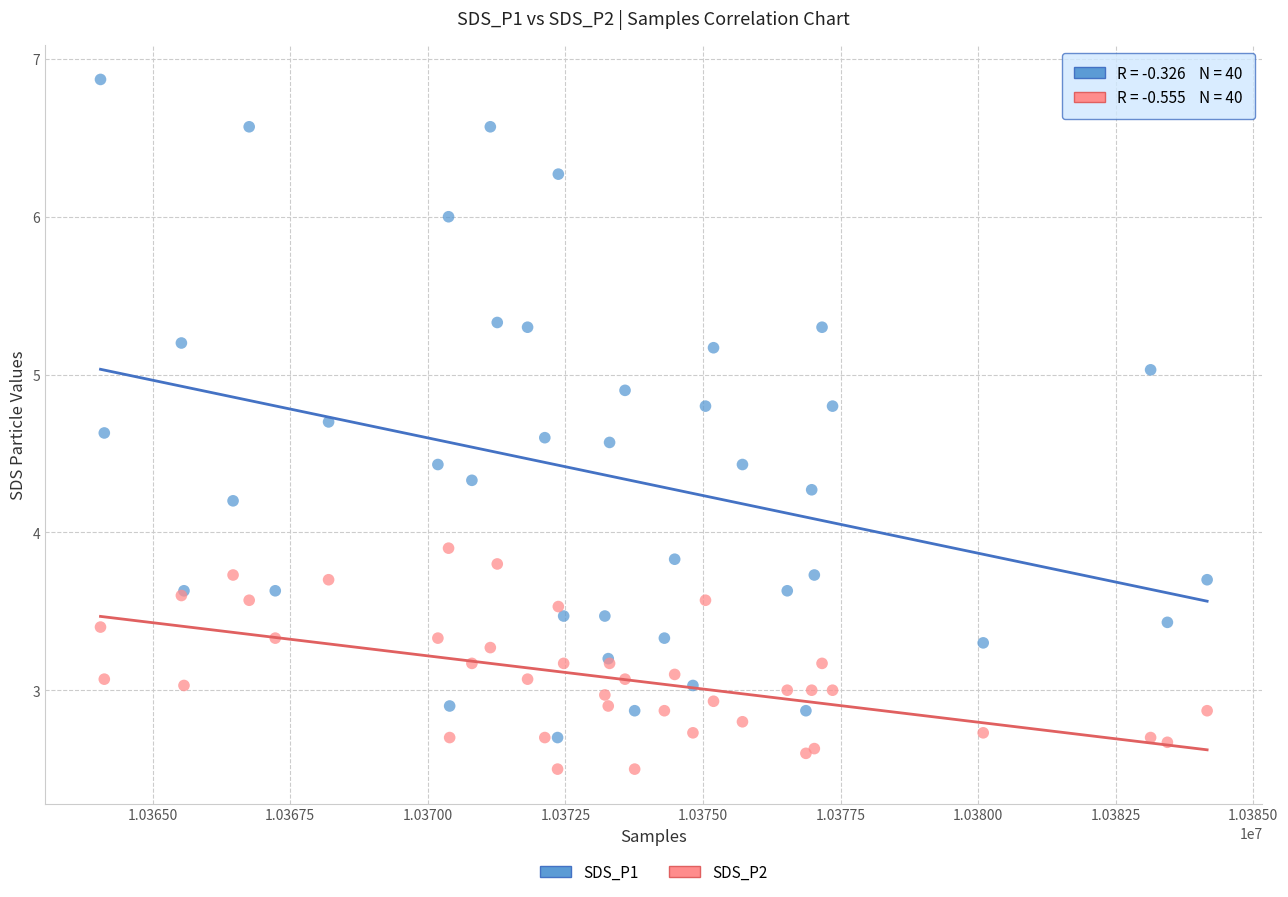

Which series reaches the minimum Y coordinate?

SDS_P2